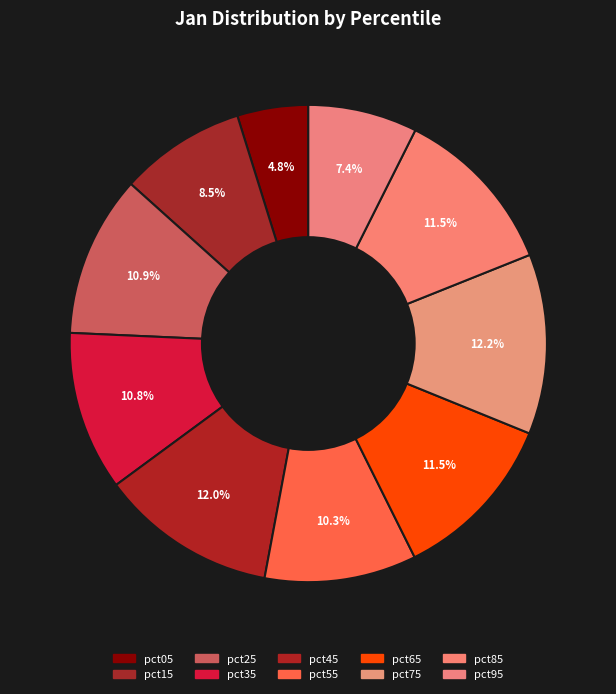

Combined, do pct05 and pct35 account for over 50%?

No